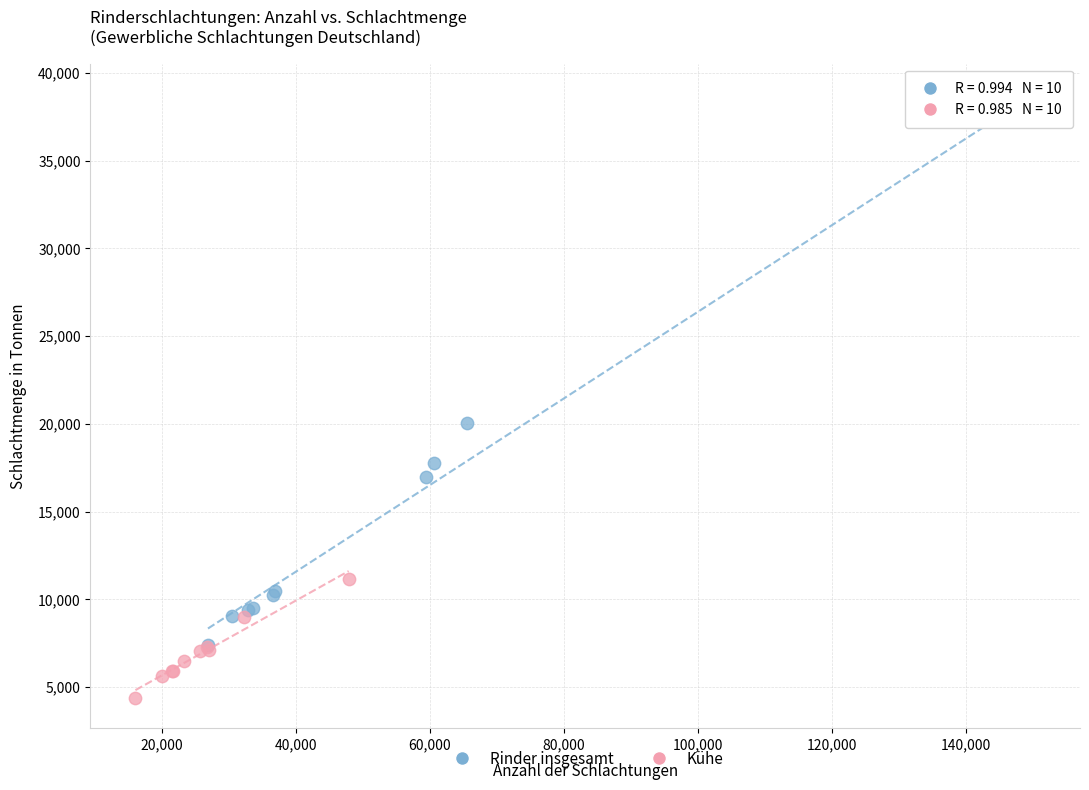

Which series has the largest Y range (max minus min)?

Rinder insgesamt